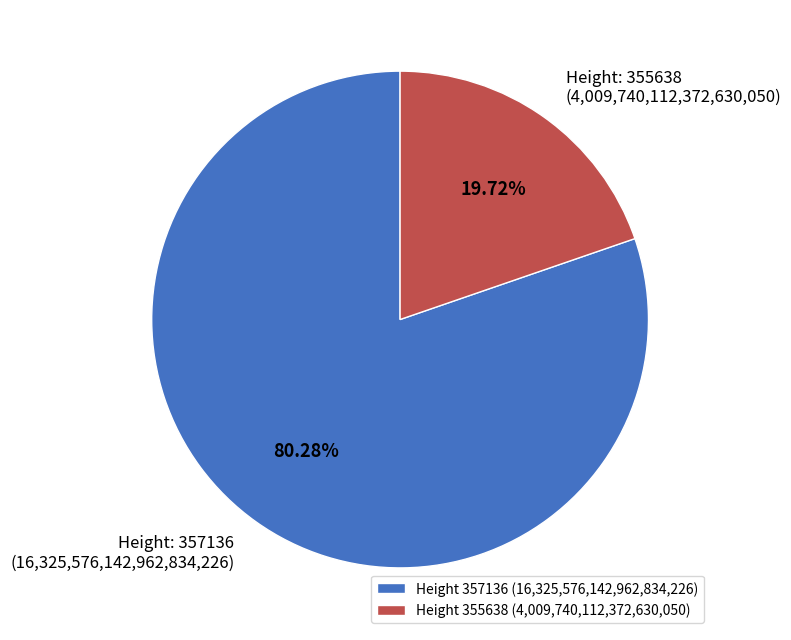

How many segments does this pie chart have?

2